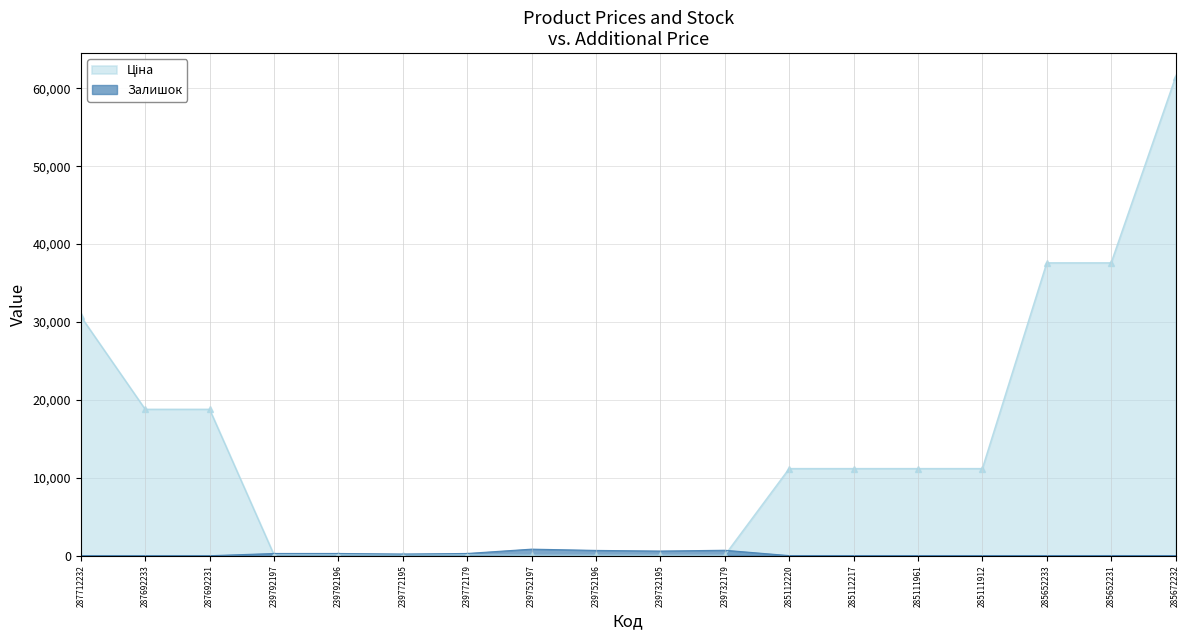

What is the difference between the highest and lowest values at 287692231?

18796.8